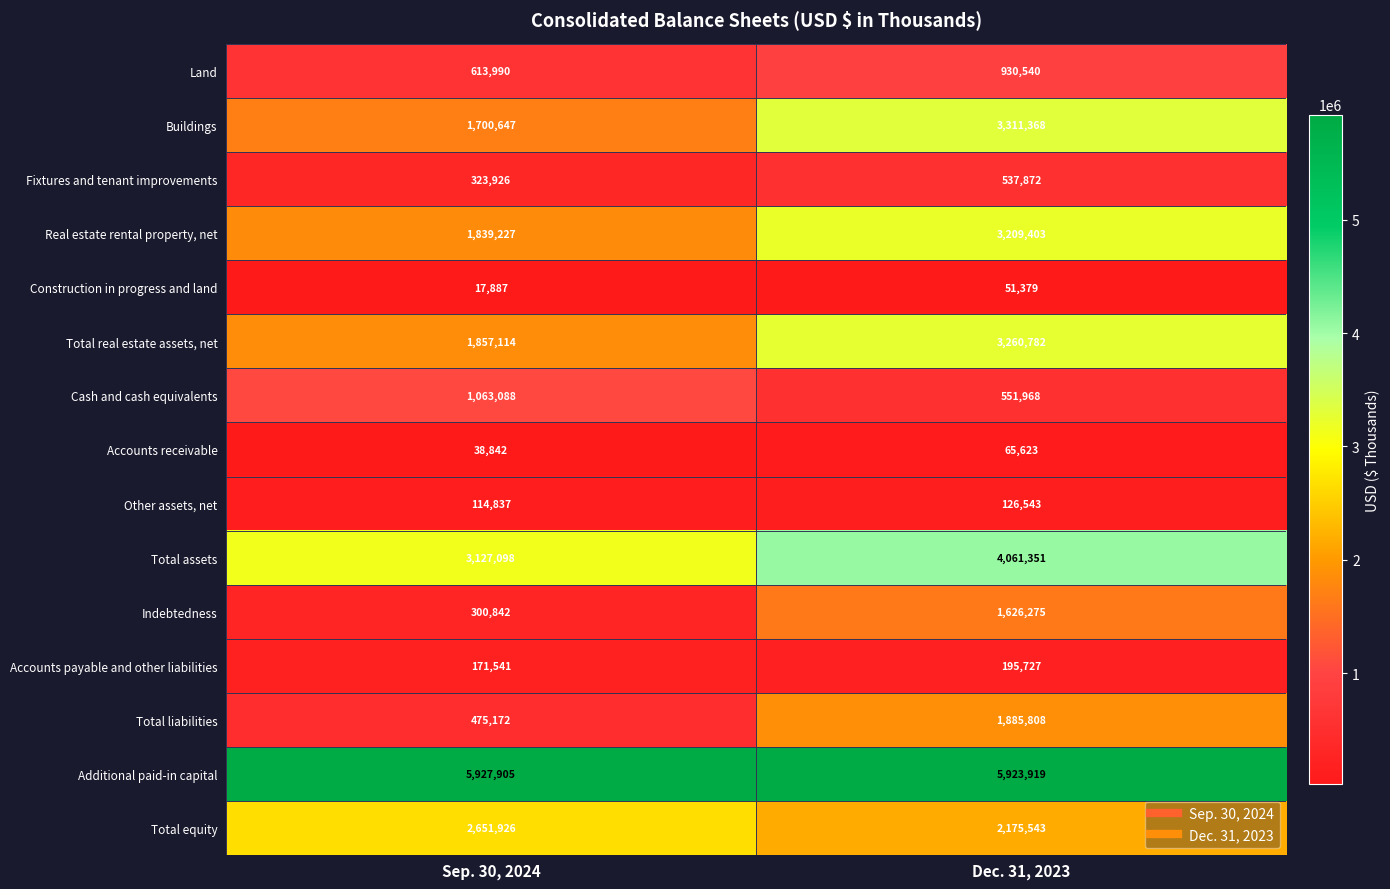

What is the highest value of the Indebtedness series?

1626275